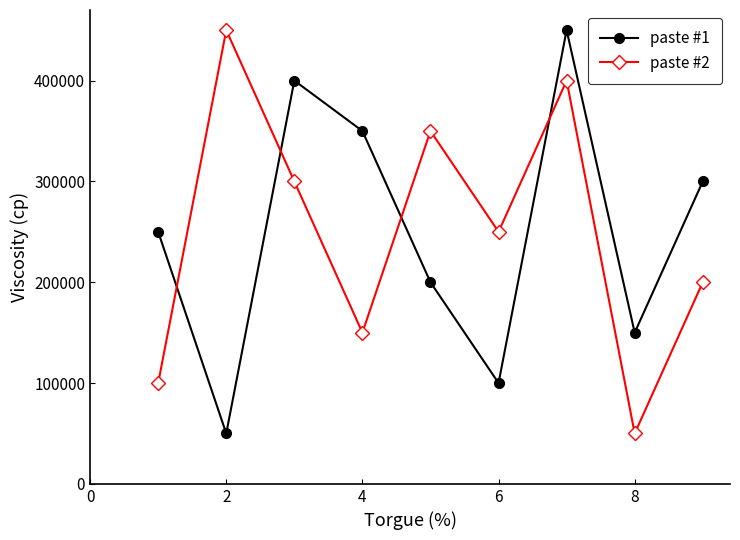

Reading right to left, transcribe all the data shown in this chart.

paste #1: 300000	150000	450000	100000	200000	350000	400000	50000	250000
paste #2: 200000	50000	400000	250000	350000	150000	300000	450000	100000